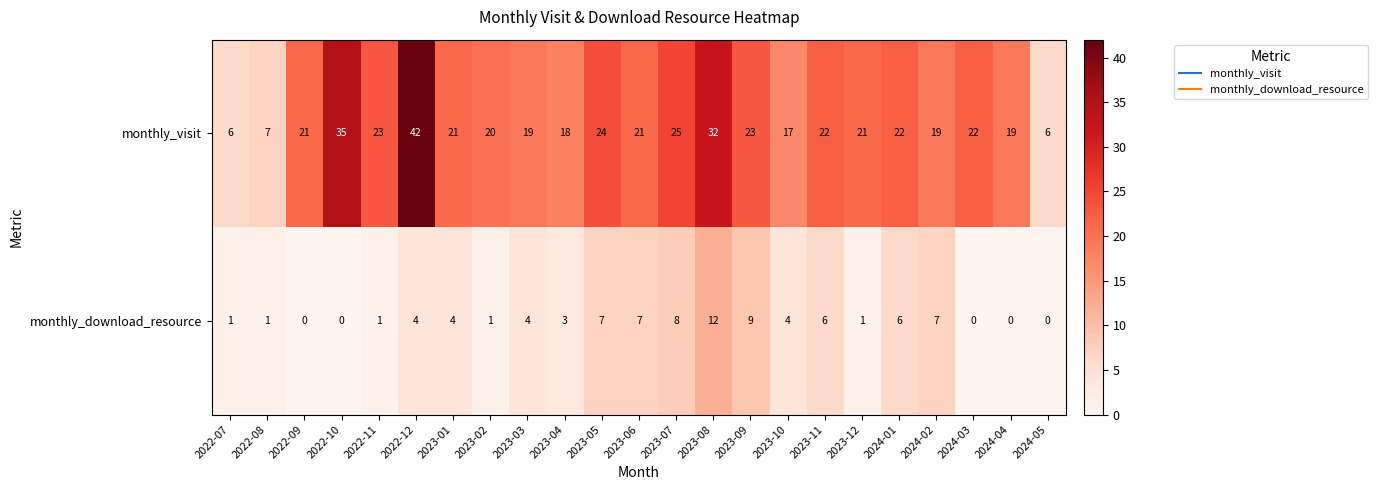

How many categories are shown in the chart?

23